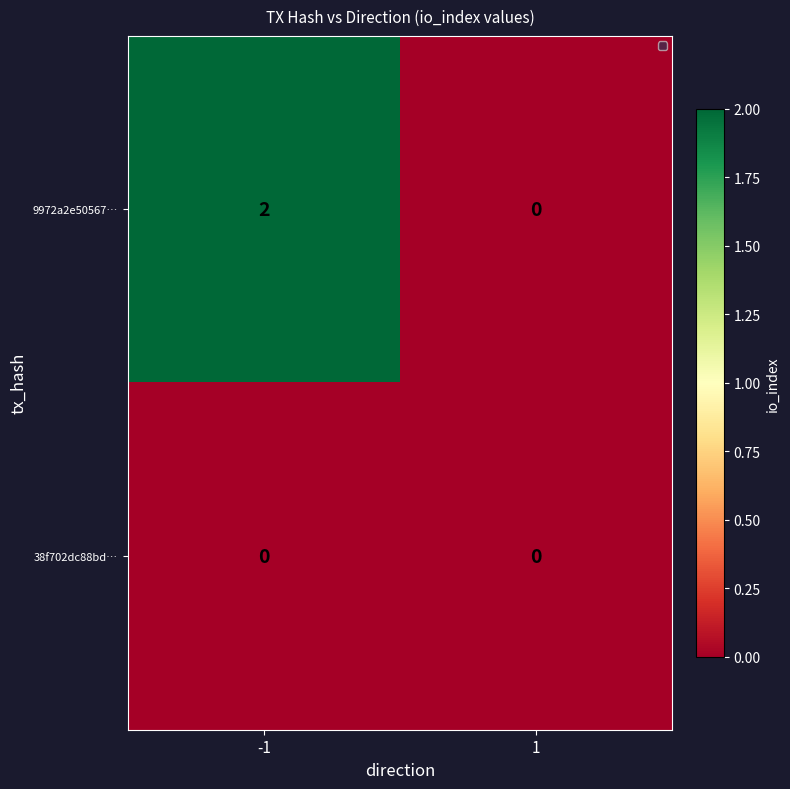

Is it true that 38f702dc88bd… equals 0 at 1?

True